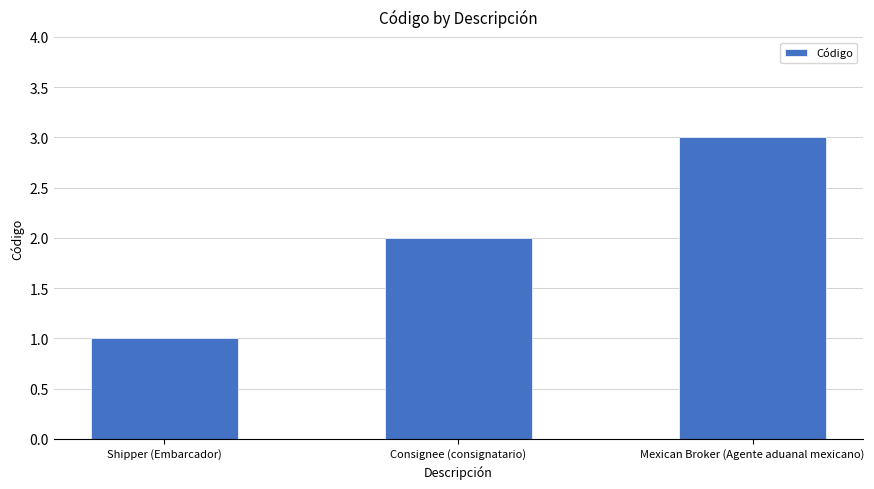

How many data points does each series have?

3